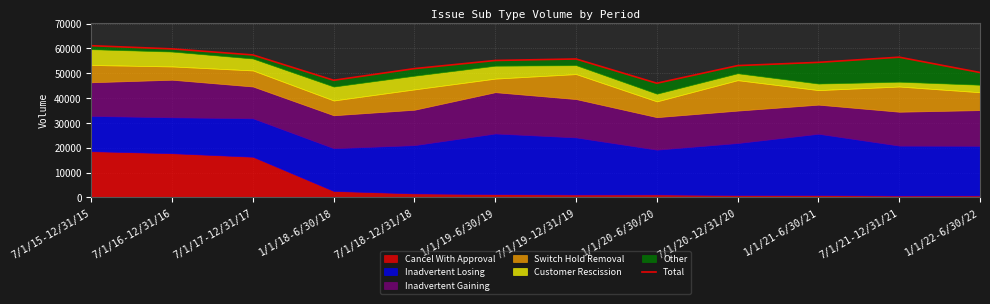

What is the difference between the values at 7/1/15-12/31/15 and 7/1/18-12/31/18?

9222